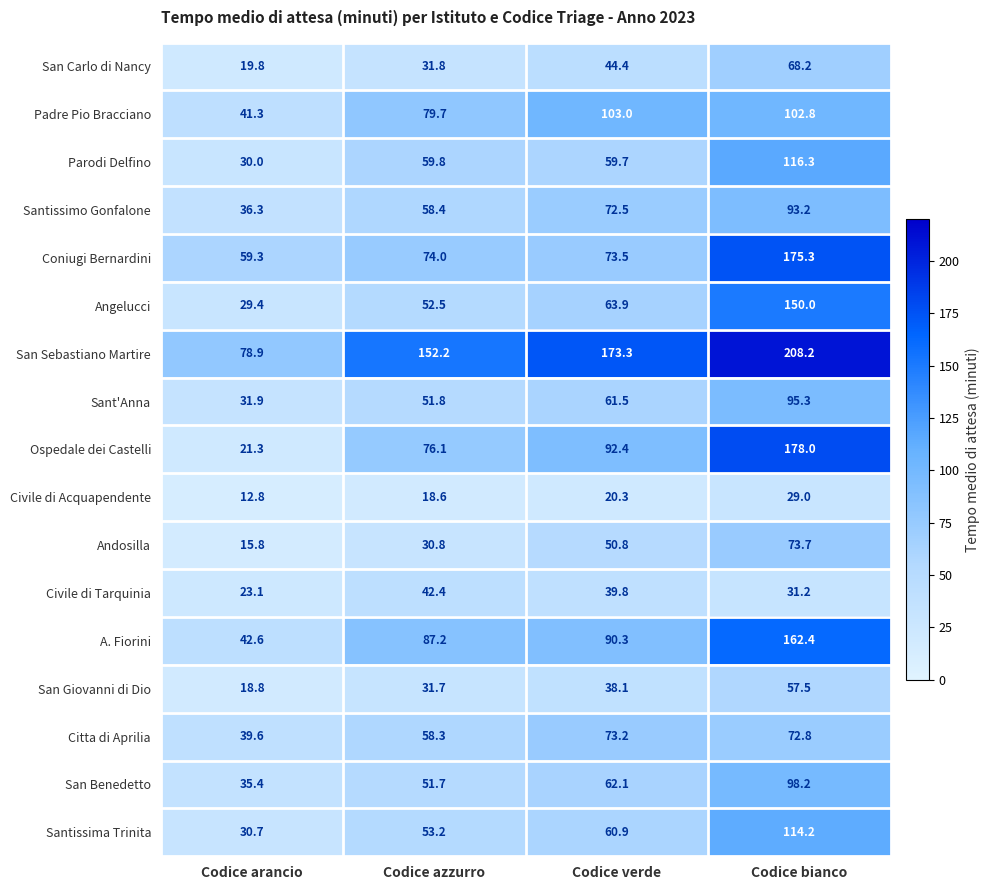

What is the sum of all Sant'Anna values?

240.5